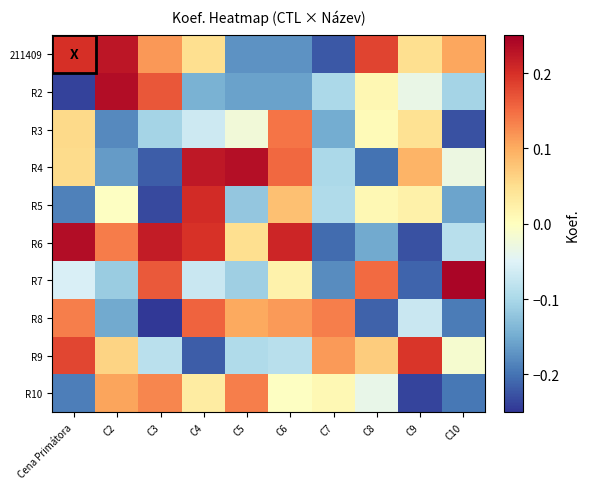

Reading left to right, transcribe all the data shown in this chart.

211409: Cena Primátora=0.2	C2=0.2	C3=0.1	C4=0.0	C5=-0.2	C6=-0.2	C7=-0.2	C8=0.2	C9=0.1	C10=0.1
R2: Cena Primátora=-0.2	C2=0.2	C3=0.2	C4=-0.1	C5=-0.2	C6=-0.2	C7=-0.1	C8=0.0	C9=-0.0	C10=-0.1
R3: Cena Primátora=0.1	C2=-0.2	C3=-0.1	C4=-0.1	C5=-0.0	C6=0.1	C7=-0.2	C8=0.0	C9=0.0	C10=-0.2
R4: Cena Primátora=0.1	C2=-0.2	C3=-0.2	C4=0.2	C5=0.2	C6=0.2	C7=-0.1	C8=-0.2	C9=0.1	C10=-0.0
R5: Cena Primátora=-0.2	C2=-0.0	C3=-0.2	C4=0.2	C5=-0.1	C6=0.1	C7=-0.1	C8=0.0	C9=0.0	C10=-0.2
R6: Cena Primátora=0.2	C2=0.1	C3=0.2	C4=0.2	C5=0.0	C6=0.2	C7=-0.2	C8=-0.2	C9=-0.2	C10=-0.1
R7: Cena Primátora=-0.1	C2=-0.1	C3=0.2	C4=-0.1	C5=-0.1	C6=0.0	C7=-0.2	C8=0.2	C9=-0.2	C10=0.2
R8: Cena Primátora=0.1	C2=-0.2	C3=-0.2	C4=0.2	C5=0.1	C6=0.1	C7=0.1	C8=-0.2	C9=-0.1	C10=-0.2
R9: Cena Primátora=0.2	C2=0.1	C3=-0.1	C4=-0.2	C5=-0.1	C6=-0.1	C7=0.1	C8=0.1	C9=0.2	C10=-0.0
R10: Cena Primátora=-0.2	C2=0.1	C3=0.1	C4=0.0	C5=0.1	C6=-0.0	C7=0.0	C8=-0.0	C9=-0.2	C10=-0.2